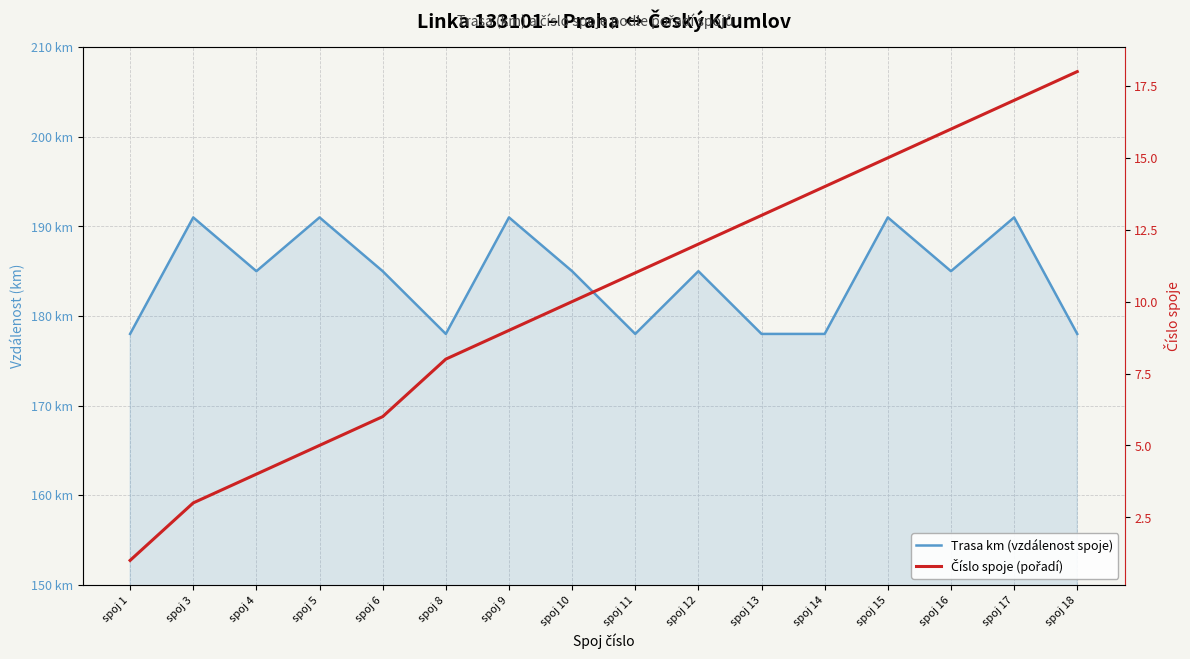

Does the chart display data point markers on the line(s)?

No